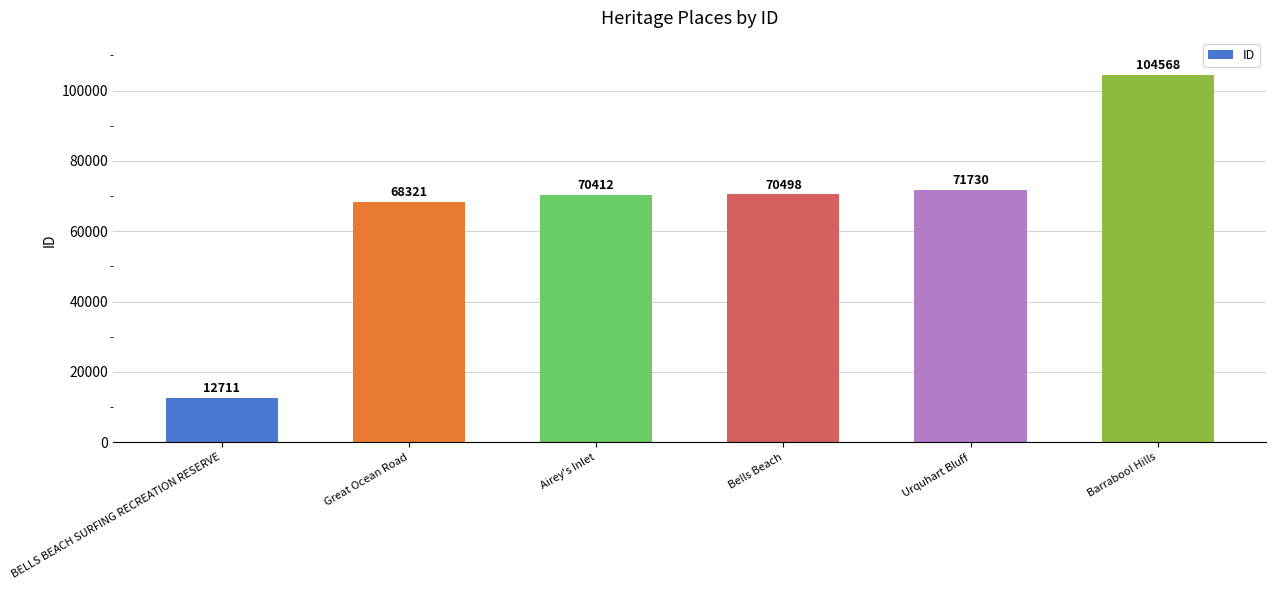

What is the average value?

66373